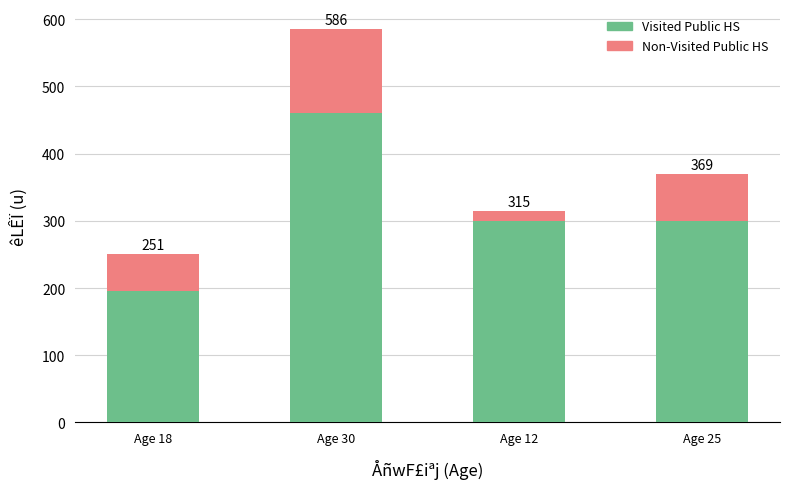

Does the chart contain any negative values?

No